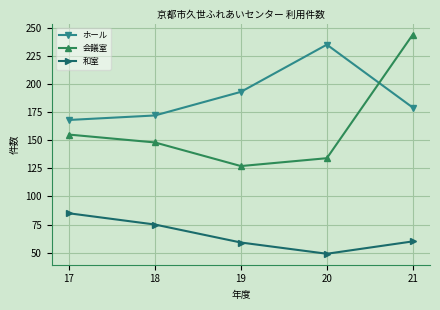

At how many categories does at least one series exceed 93?

5